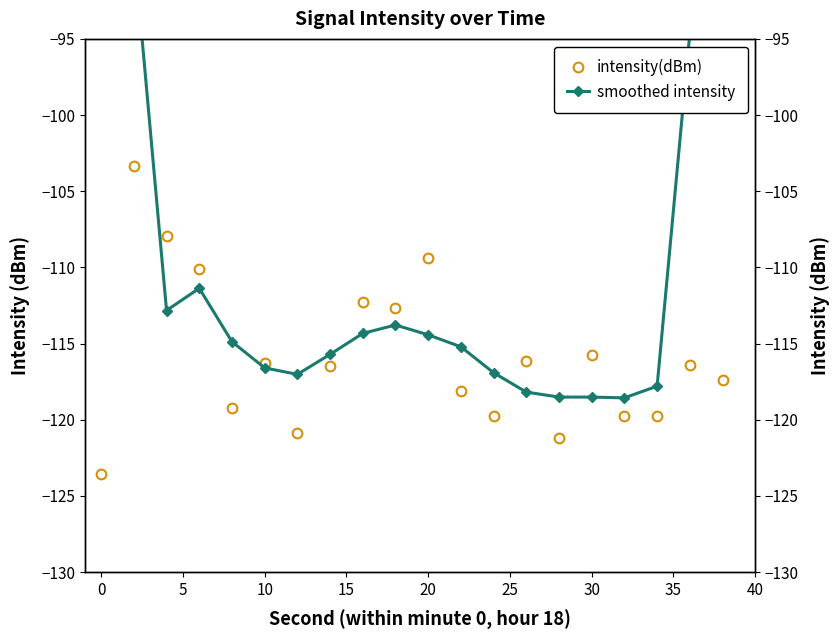

What is the difference between the highest and lowest values at 15?

4.4